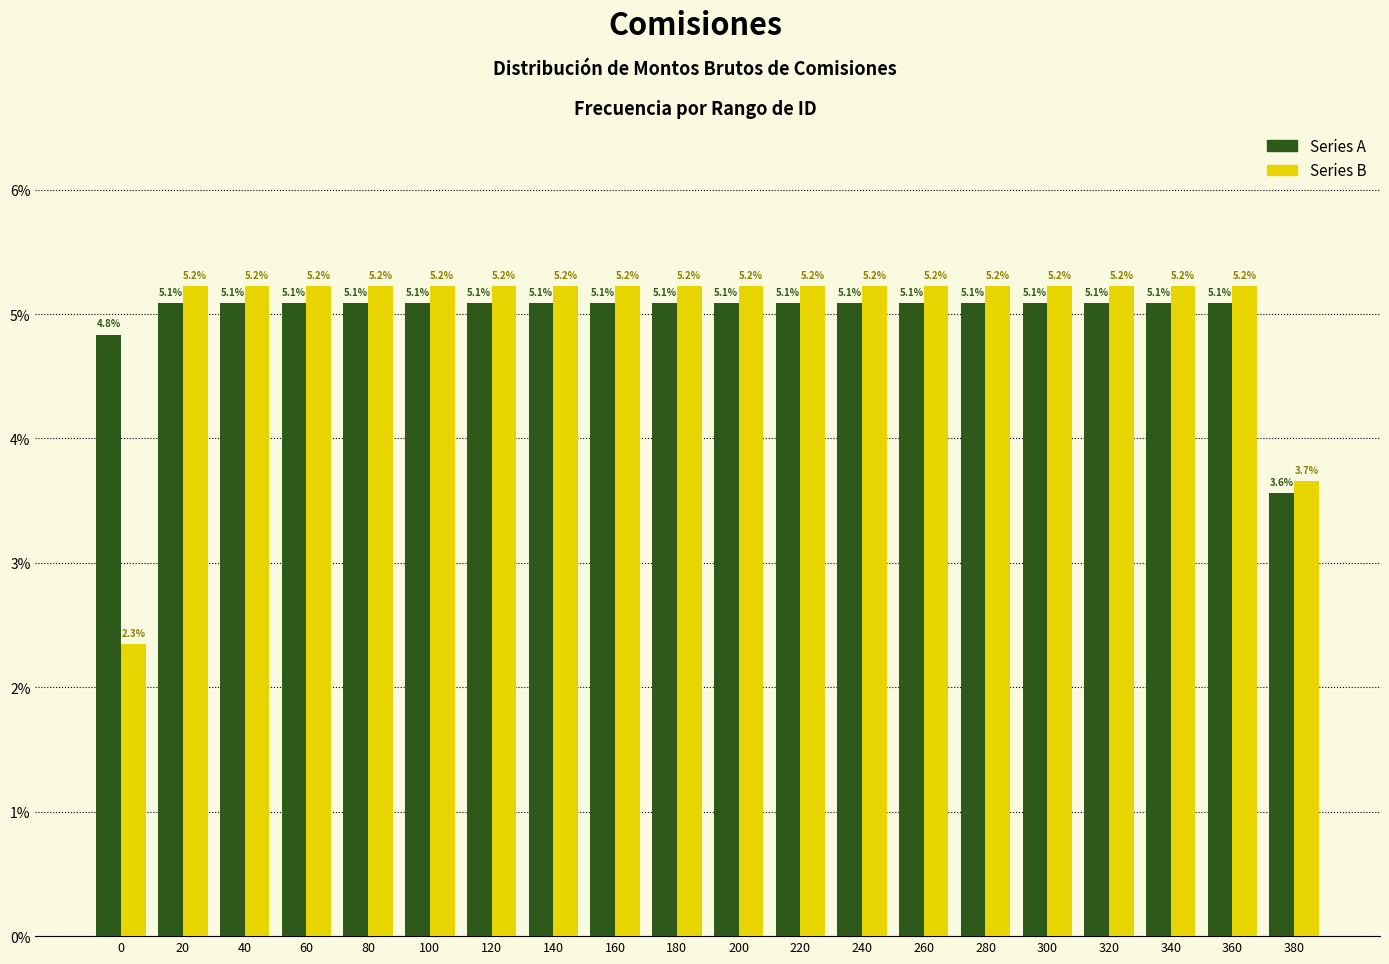

Reading left to right, what are all the values shown in this chart?

Series A: 0=4.8	20=5.1	40=5.1	60=5.1	80=5.1	100=5.1	120=5.1	140=5.1	160=5.1	180=5.1	200=5.1	220=5.1	240=5.1	260=5.1	280=5.1	300=5.1	320=5.1	340=5.1	360=5.1	380=3.6
Series B: 0=2.3	20=5.2	40=5.2	60=5.2	80=5.2	100=5.2	120=5.2	140=5.2	160=5.2	180=5.2	200=5.2	220=5.2	240=5.2	260=5.2	280=5.2	300=5.2	320=5.2	340=5.2	360=5.2	380=3.7